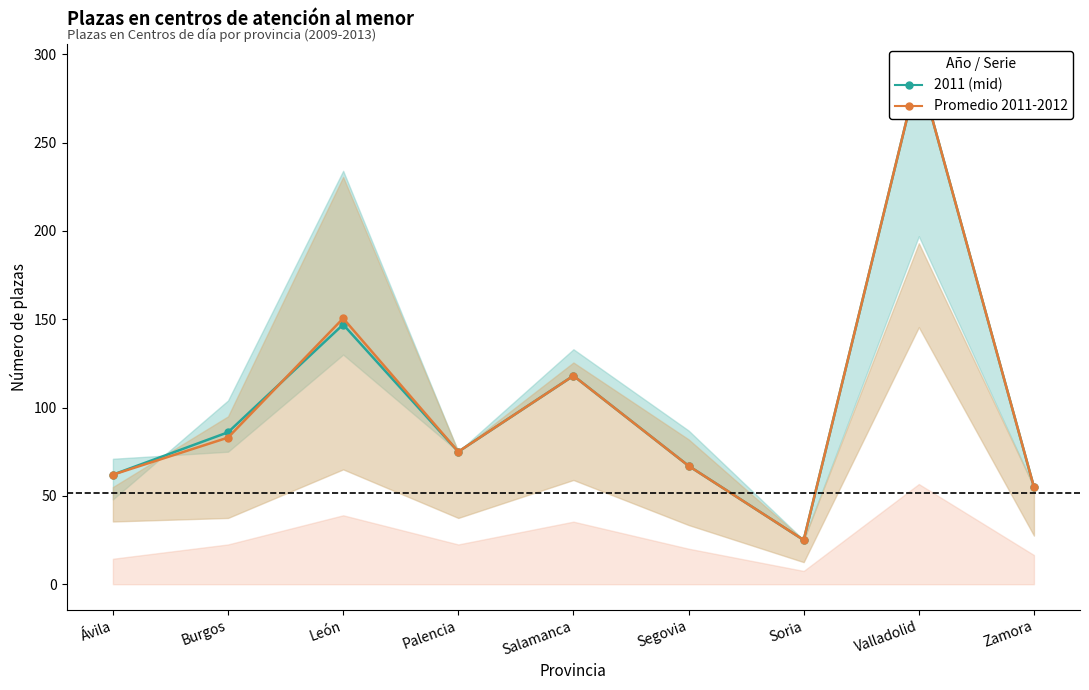

Read the 2011 (mid) value at Valladolid.

291.0